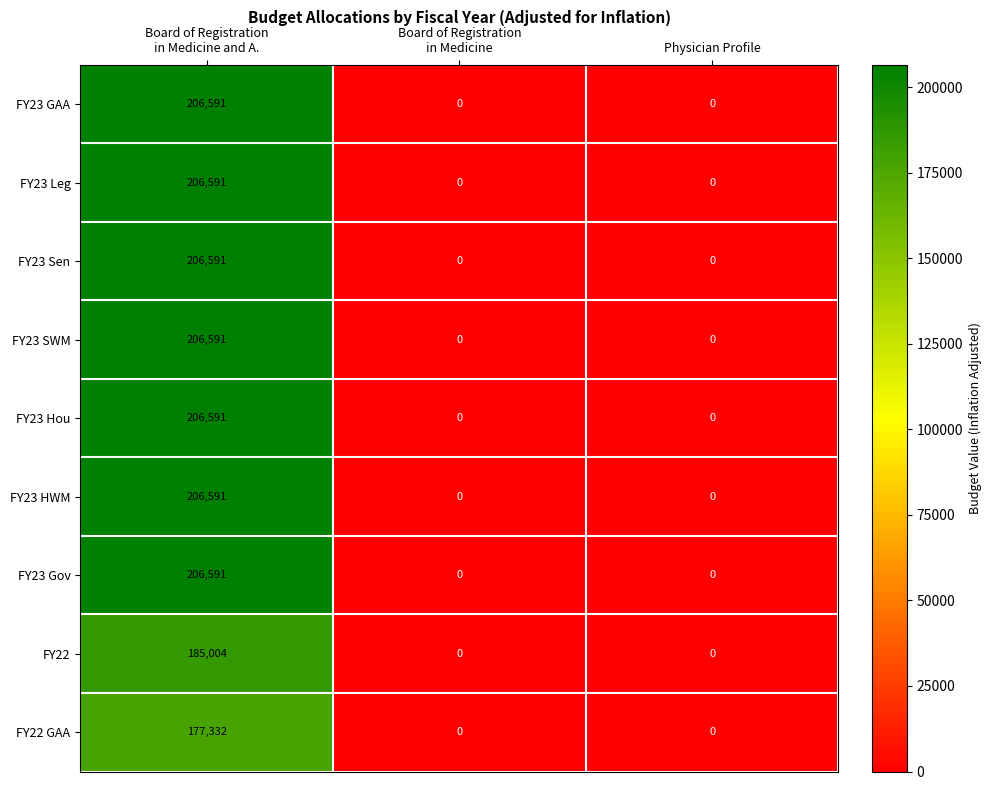

At how many categories does at least one series exceed 188511?

1